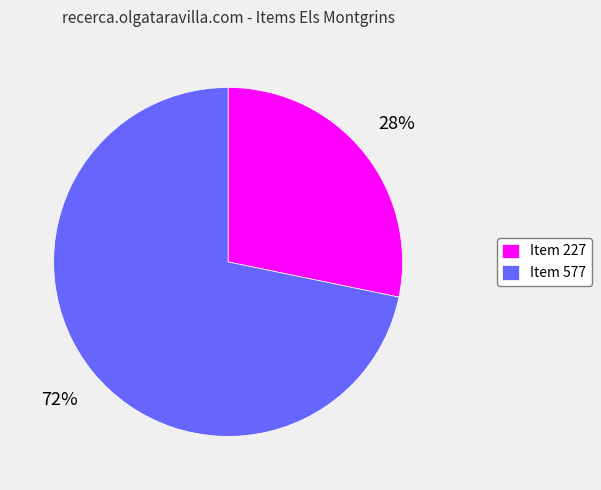

How many segments does this pie chart have?

2